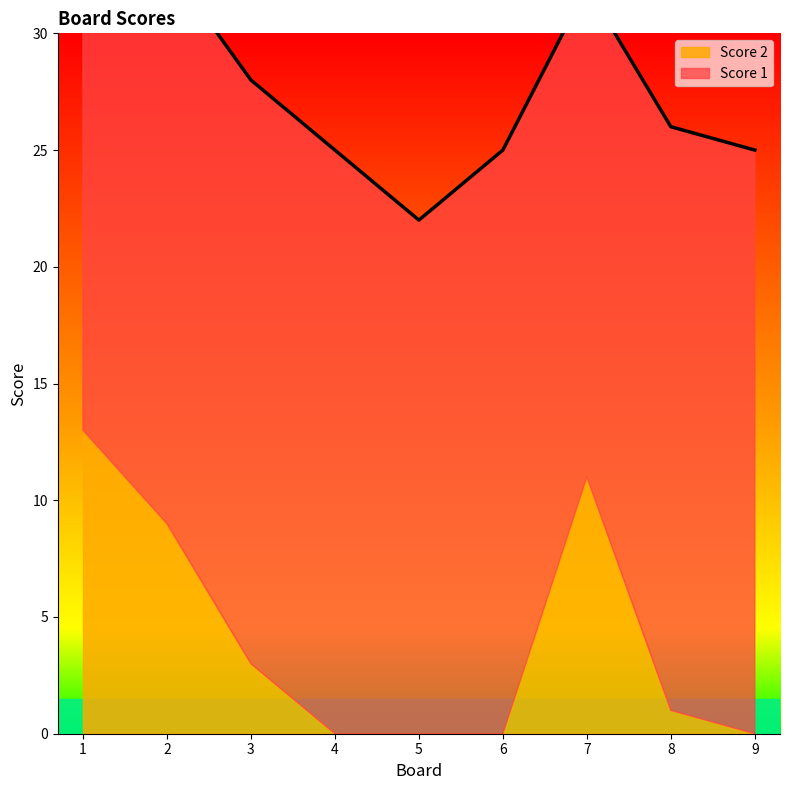

Which category has the highest value across all series?

1